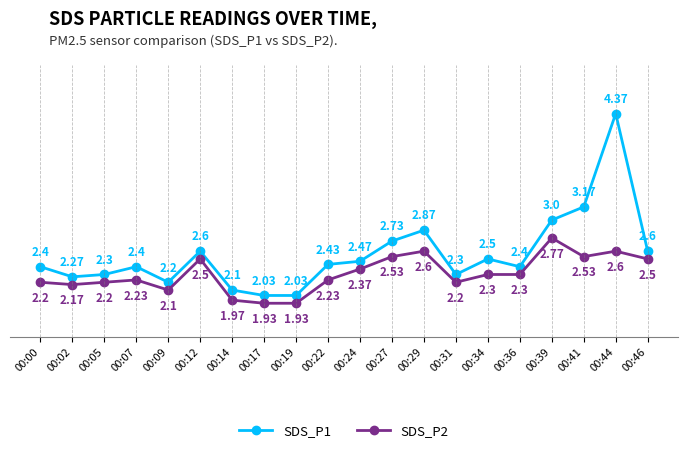

At which category does SDS_P1 reach its first local peak?

00:07